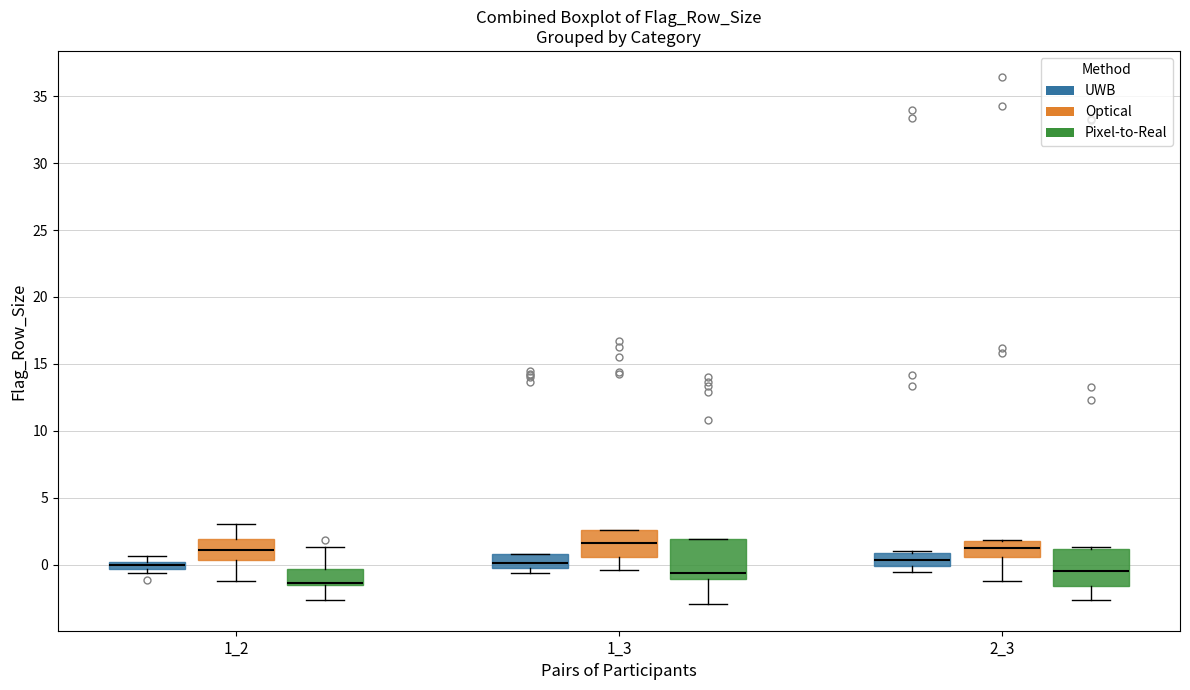

Where is the upper edge of the box for 2_3 (Optical) on the y-axis? The values are not printed on the chart, so give them approximately, as read against the axis.

2.0